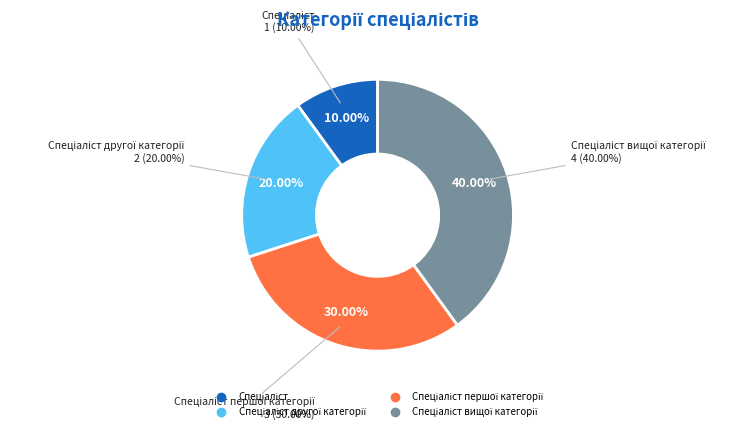

What percentage do Спеціаліст and Спеціаліст першої категорії together represent?

40.0%